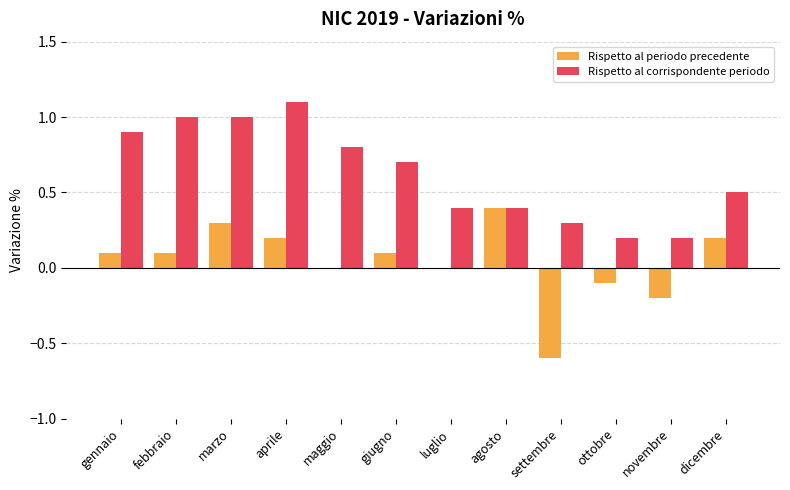

What is the sum of the Rispetto al periodo precedente values at aprile and gennaio?

0.3